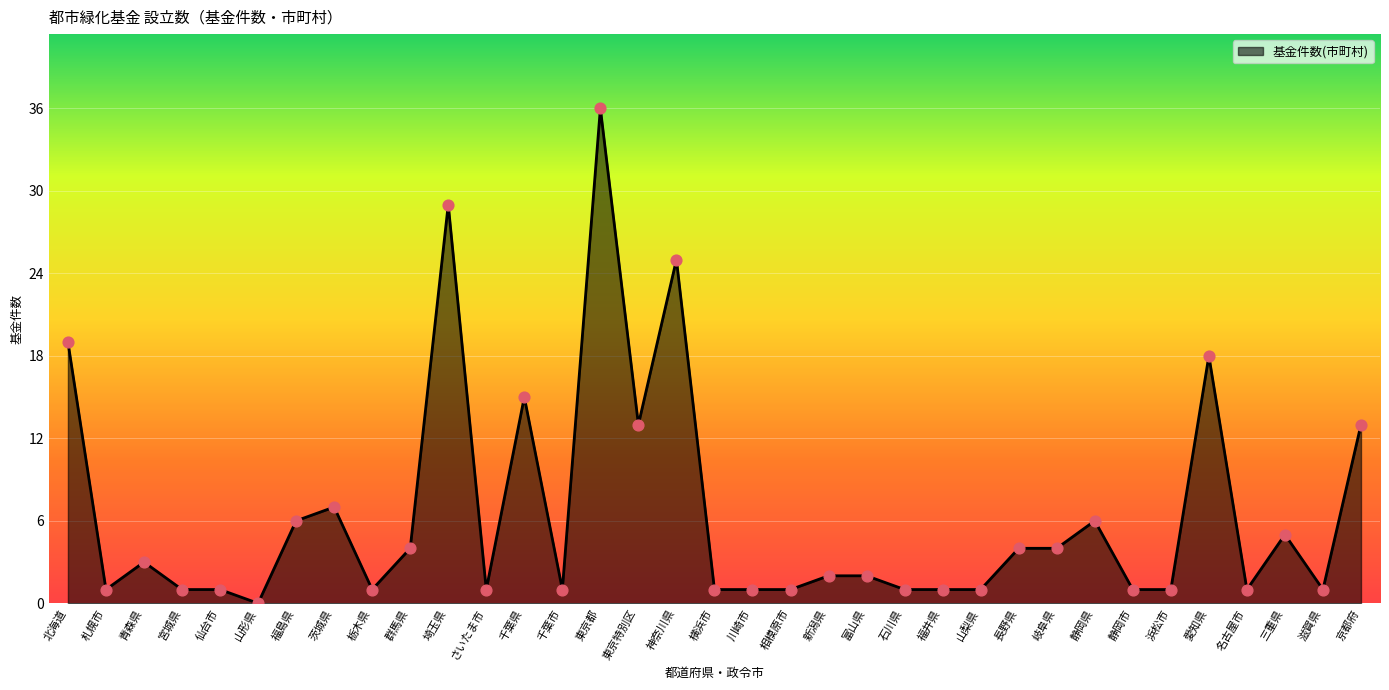

Between さいたま市 and 静岡県, which is larger?

静岡県